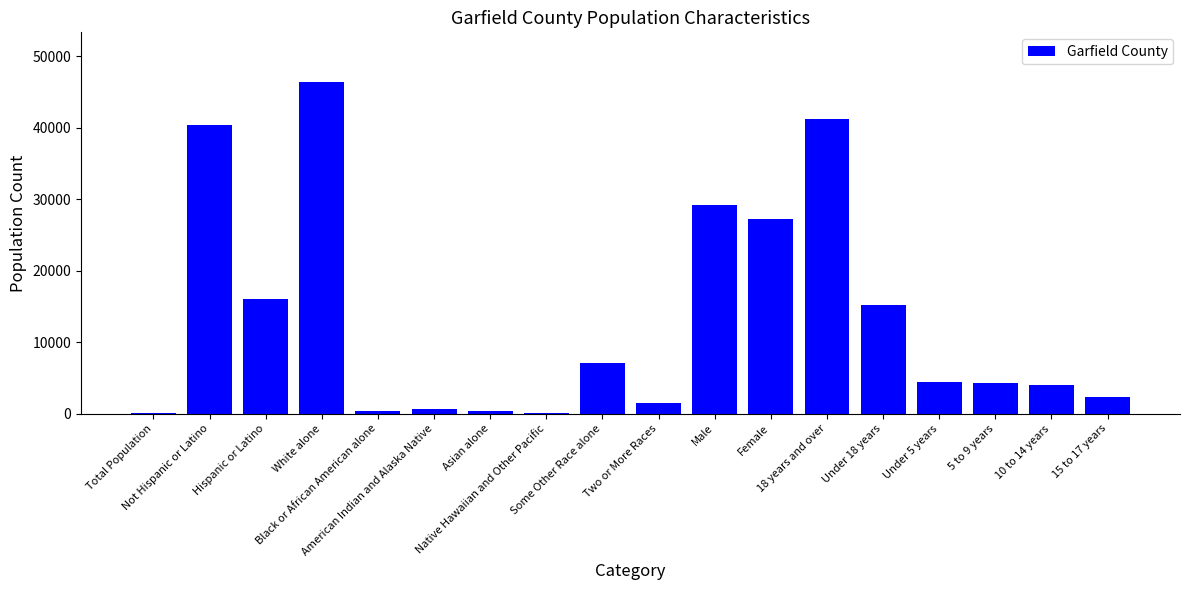

What is the difference between the values at Total Population and Under 5 years?

4354